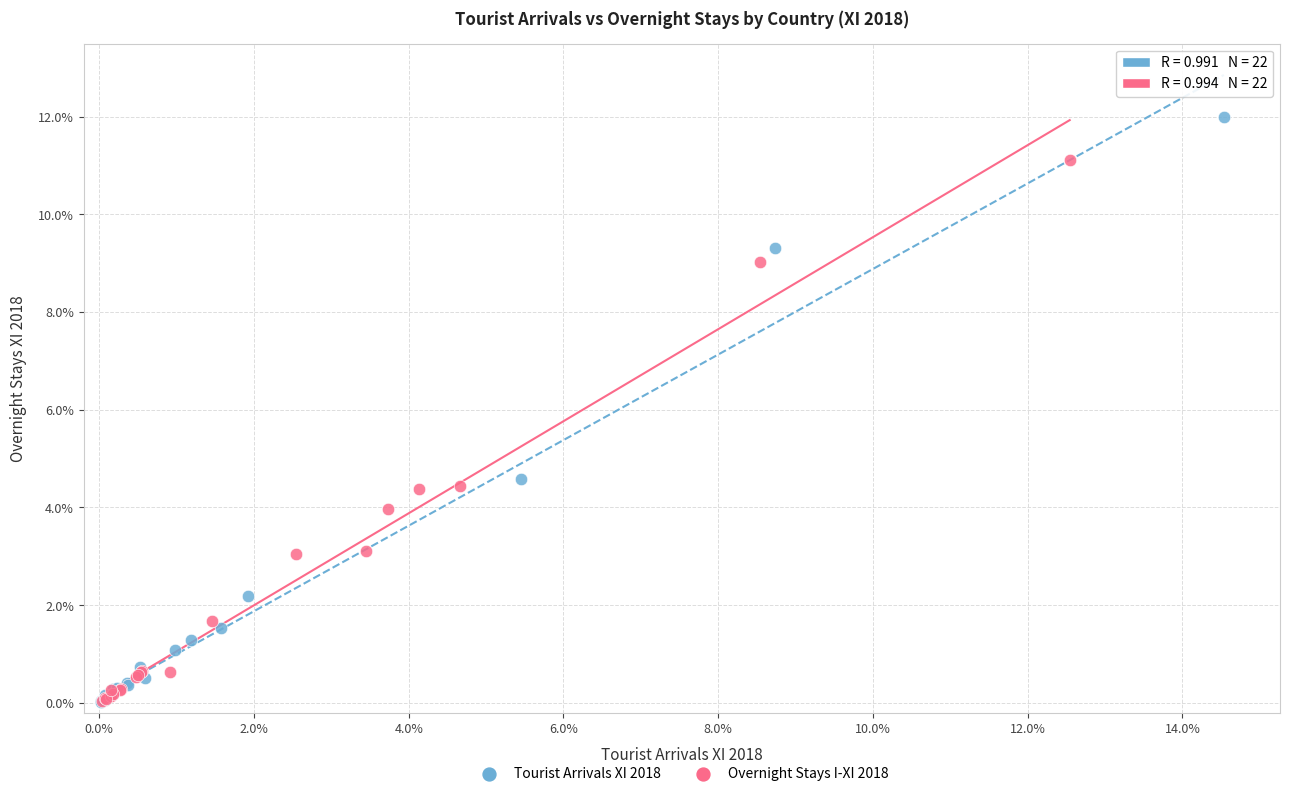

Which series has the largest Y range (max minus min)?

Tourist Arrivals XI 2018